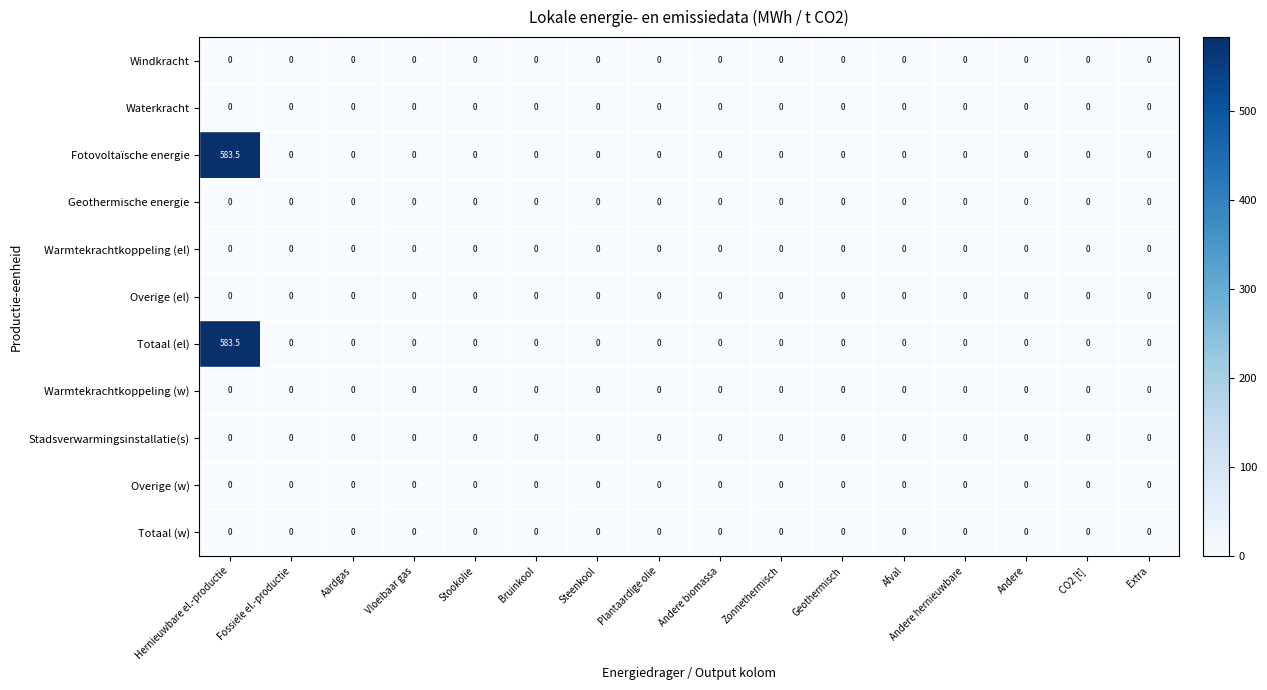

True or false: Geothermische energie has a value of 0.0 at Afval.

True